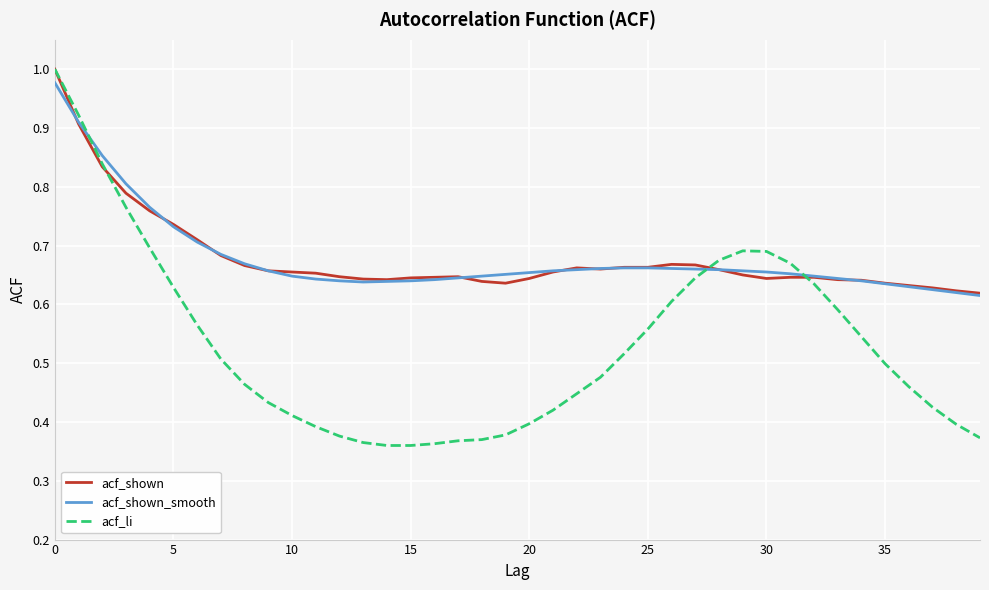

Which series has the widest spread of values?

acf_li